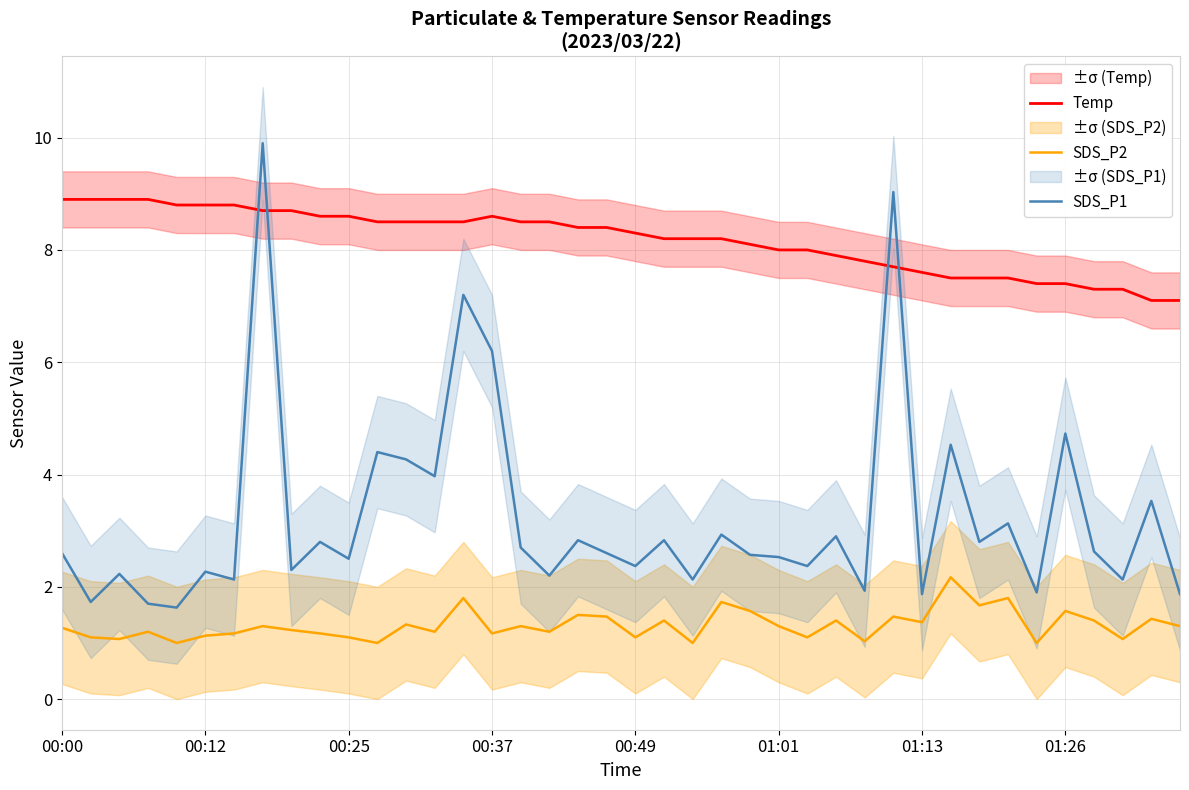

What is the minimum value shown in the chart?

1.0